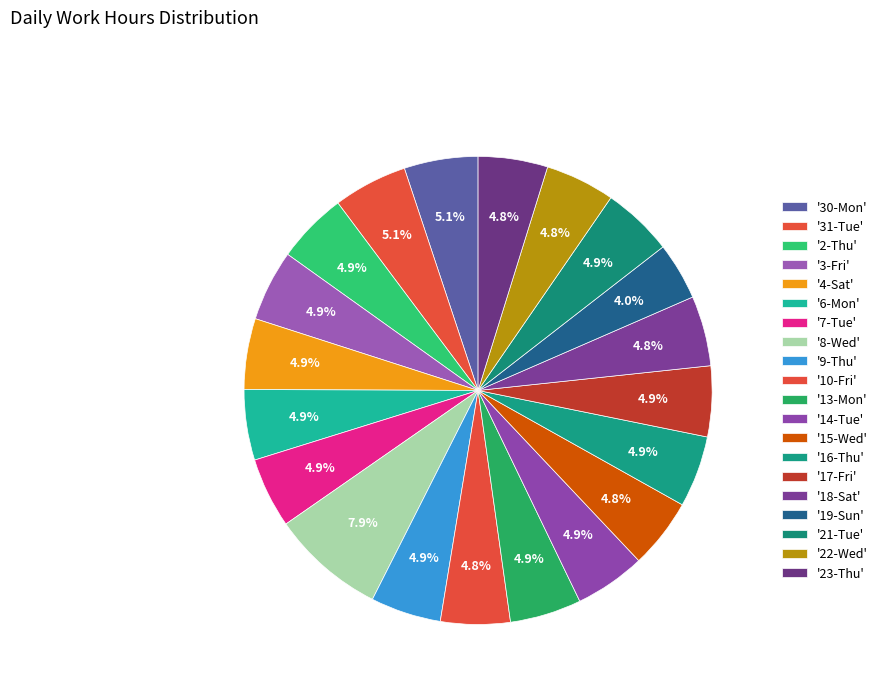

Rank the categories by value from lowest to highest.

19-Sun, 23-Thu, 10-Fri, 22-Wed, 15-Wed, 18-Sat, 7-Tue, 9-Thu, 6-Mon, 17-Fri, 14-Tue, 21-Tue, 4-Sat, 2-Thu, 3-Fri, 16-Thu, 13-Mon, 30-Mon, 31-Tue, 8-Wed